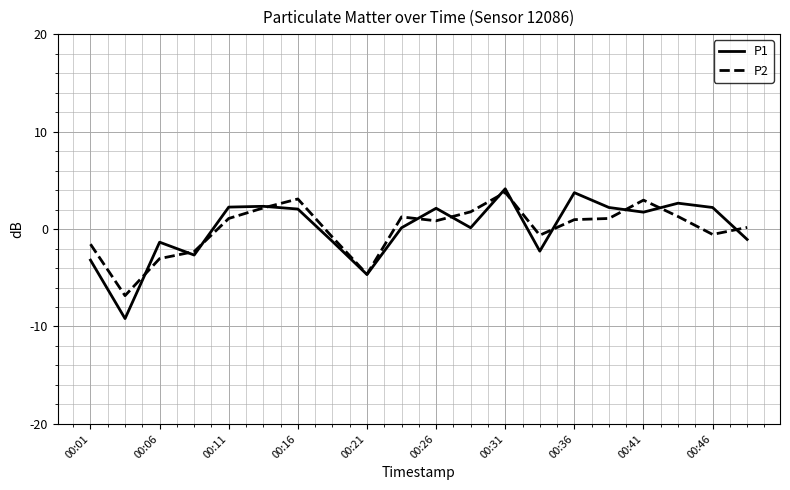

Which series has the largest range (max minus min)?

P1